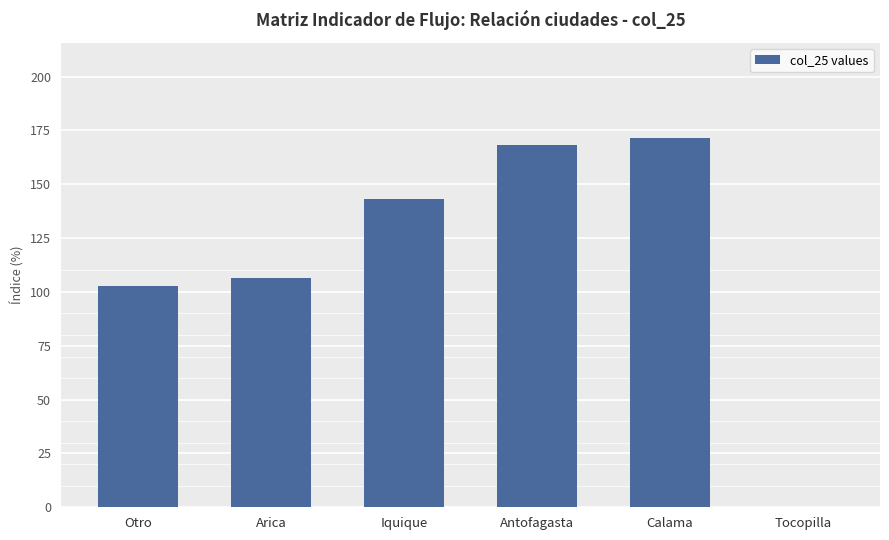

The value at Antofagasta is 111.4. True or false?

False